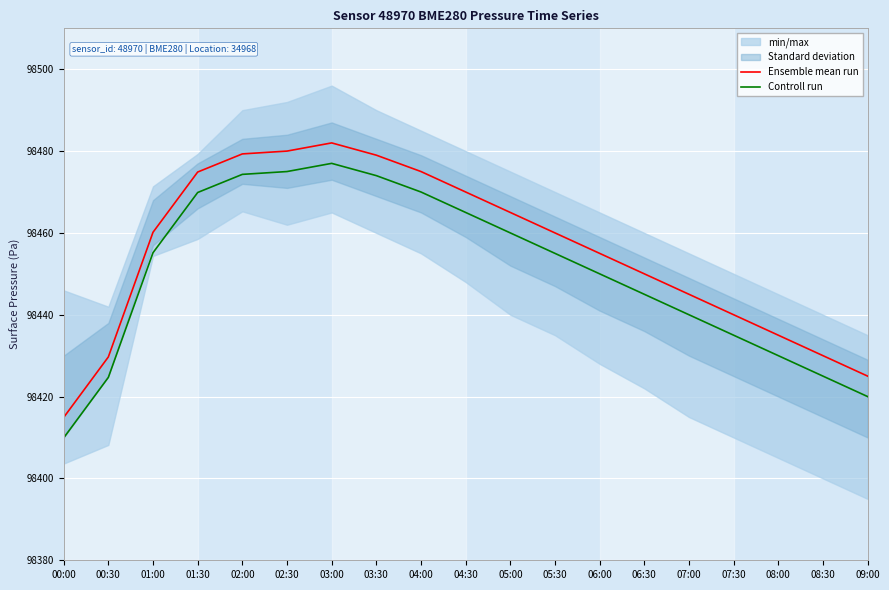

Which has a higher value, 04:30 or 07:00?

04:30